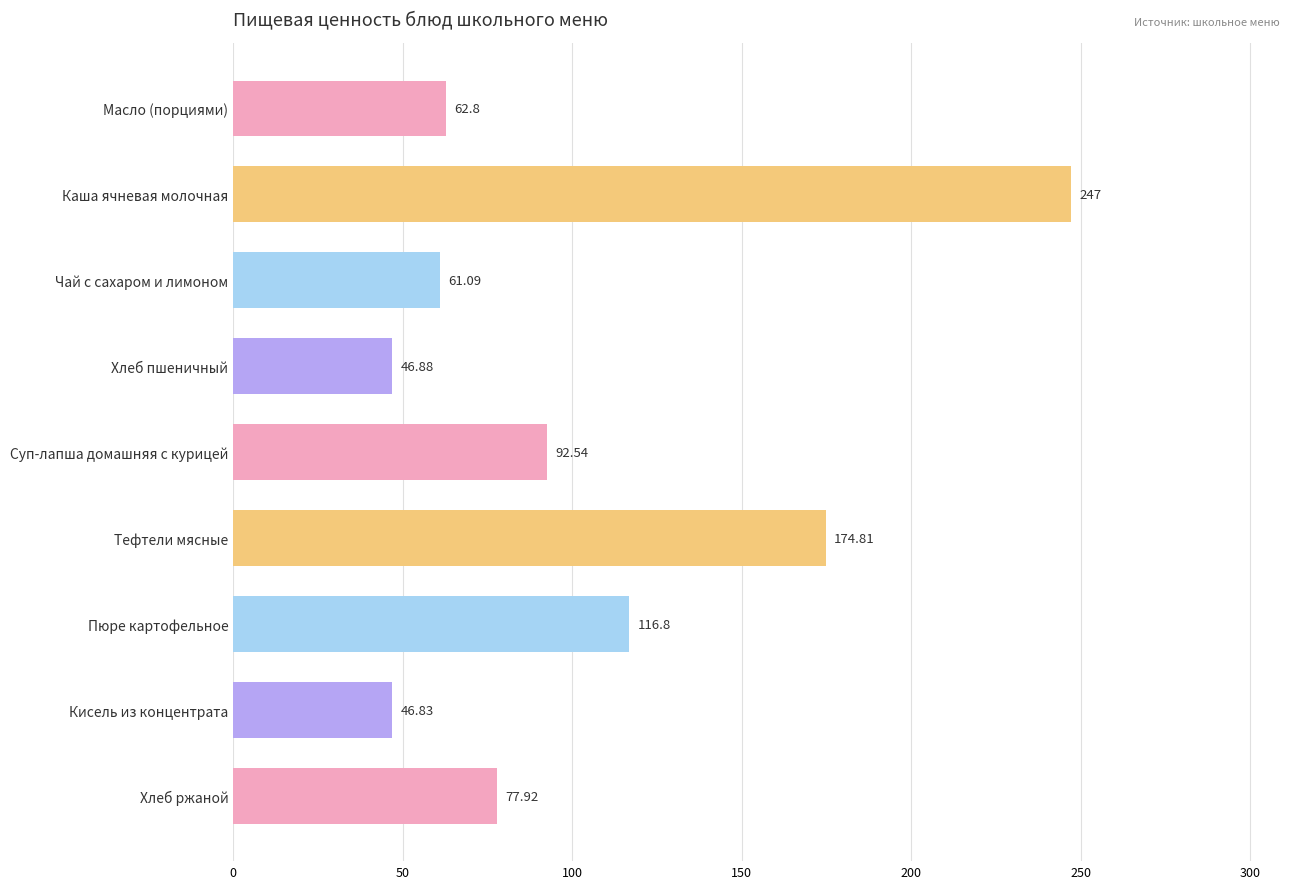

Where is the data nearest to the value 146?

Тефтели мясные